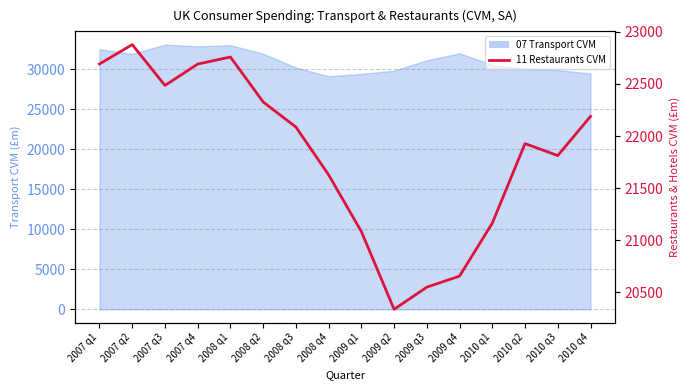

Which category has the lowest value across all series?

2009 q2